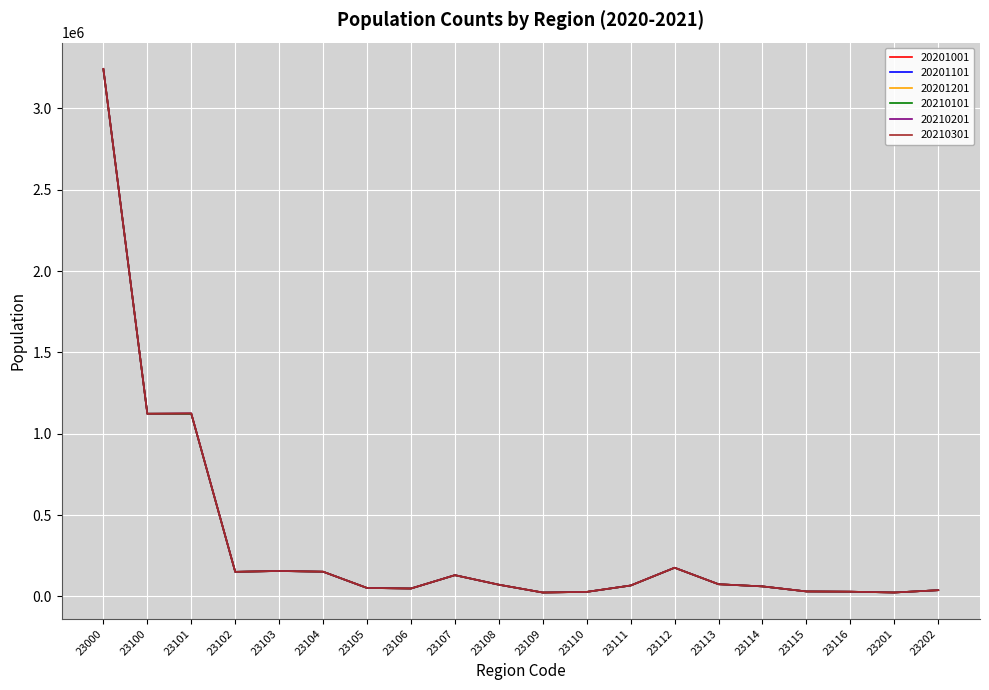

What is the maximum value for 20201101?

3238729